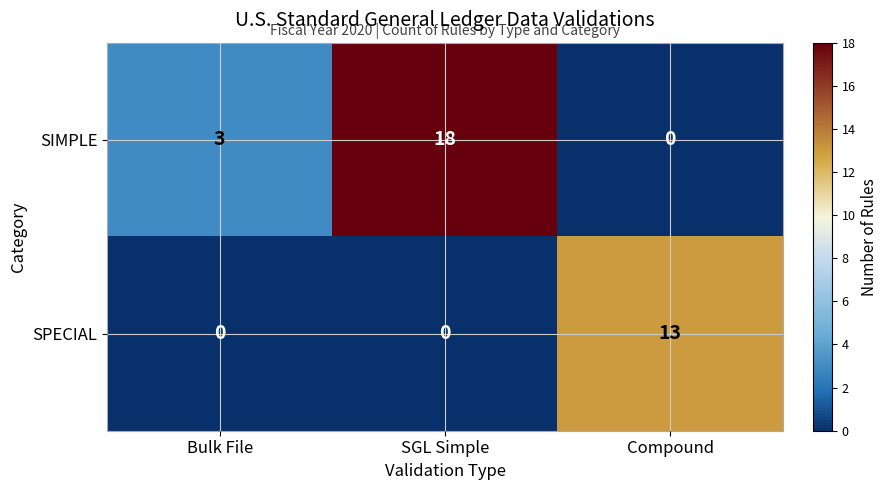

How many positive values does the SPECIAL series have?

1